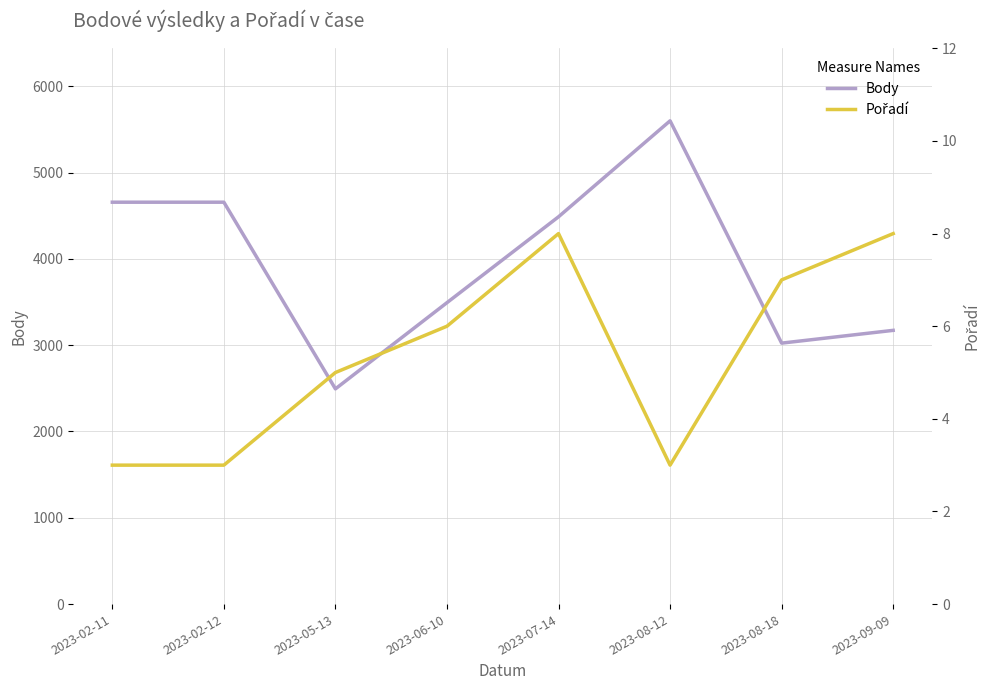

Rank the series by their average value, from highest to lowest.

Body, Pořadí